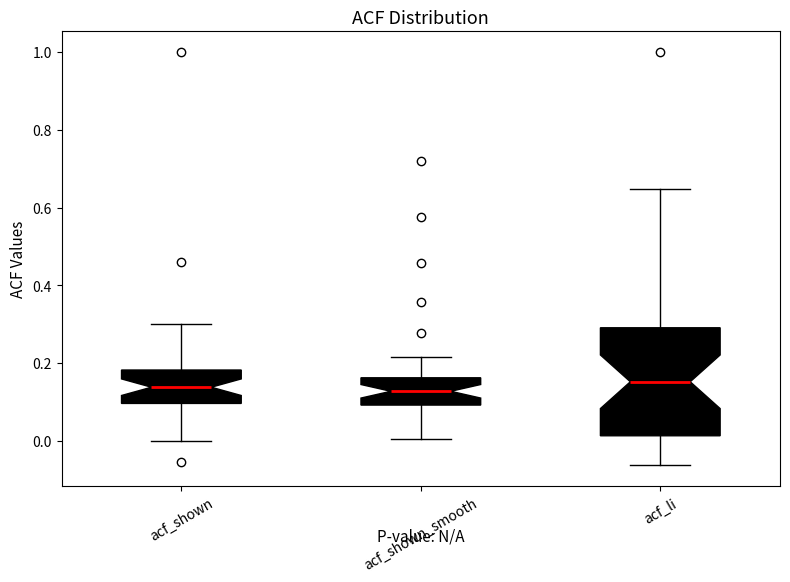

Which box is the tallest, from its lower edge to its upper edge?

acf_li